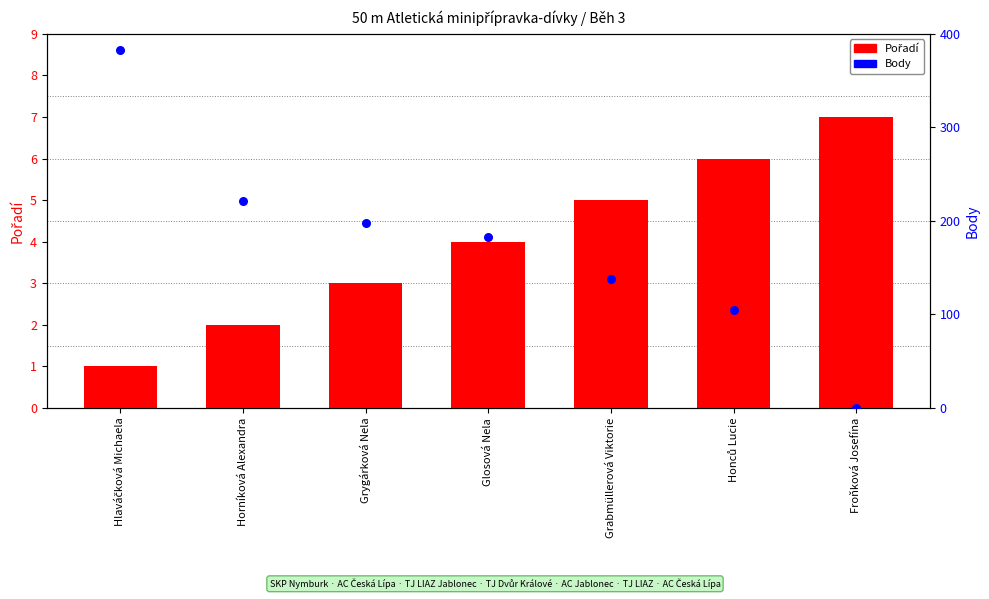

At how many categories does at least one series exceed 3?

7